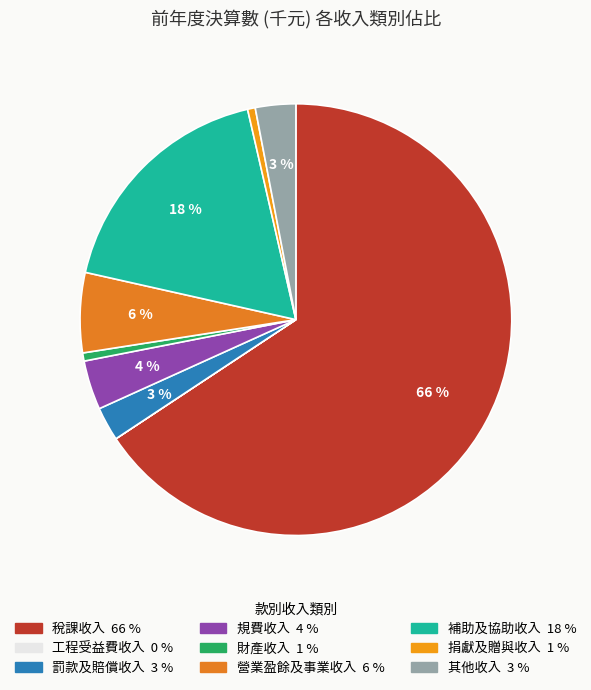

What is the largest slice in the pie chart?

稅課收入